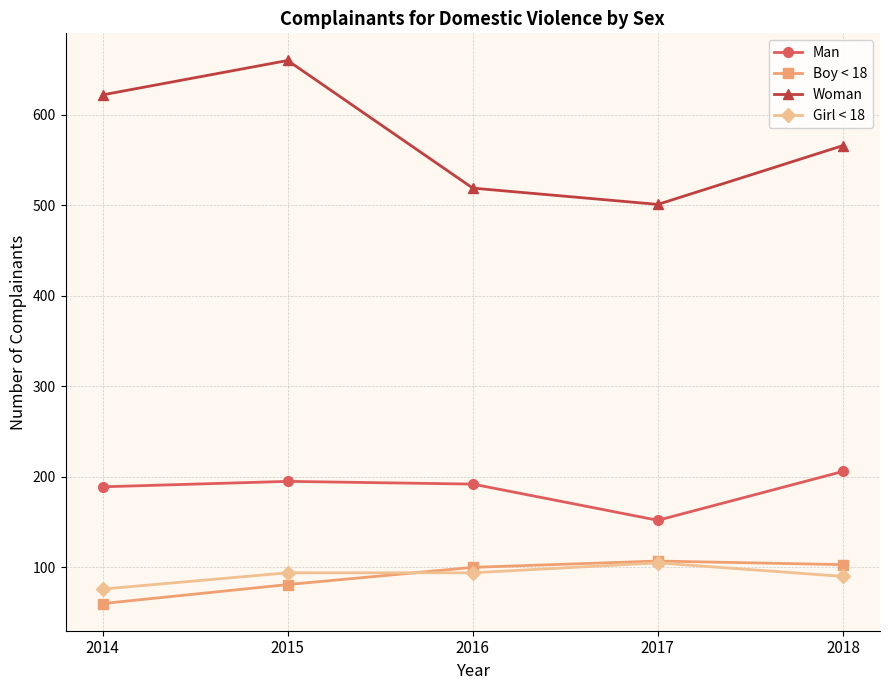

What is the value of the Boy < 18 point at the 2nd from the left?

81